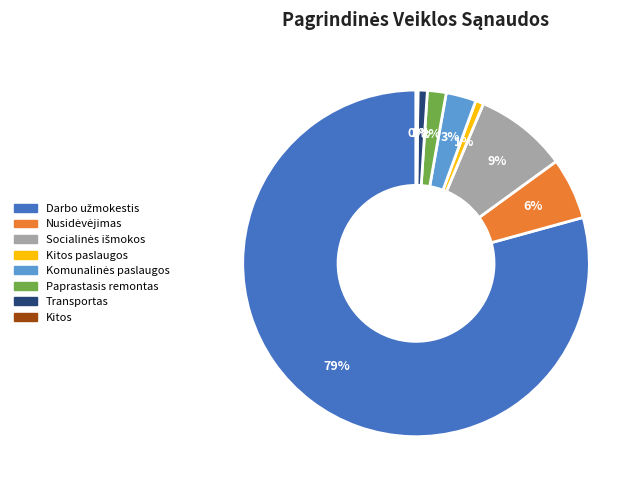

Does any single category account for the majority?

Yes